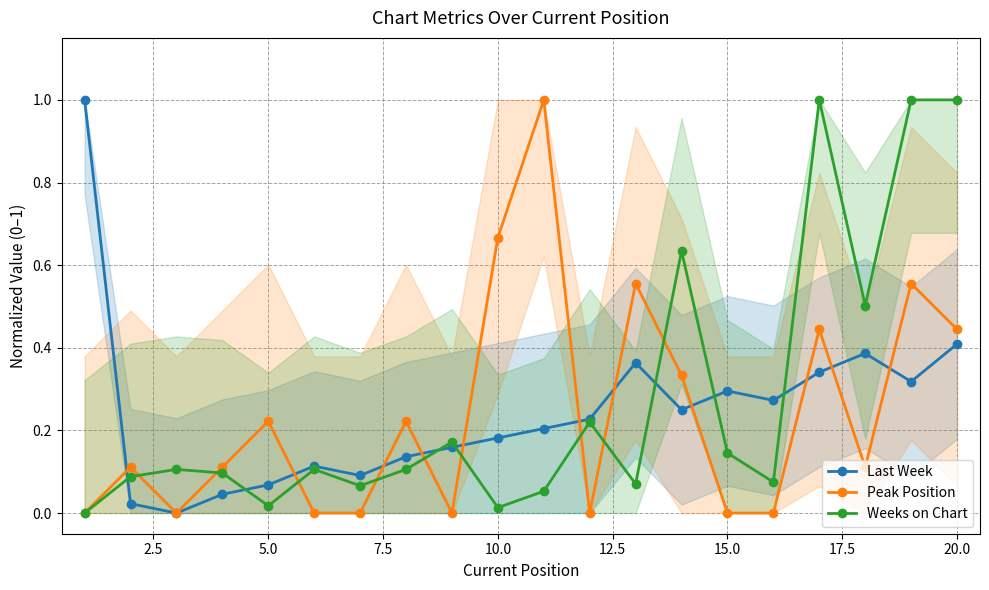

Does the chart display data point markers on the line(s)?

Yes